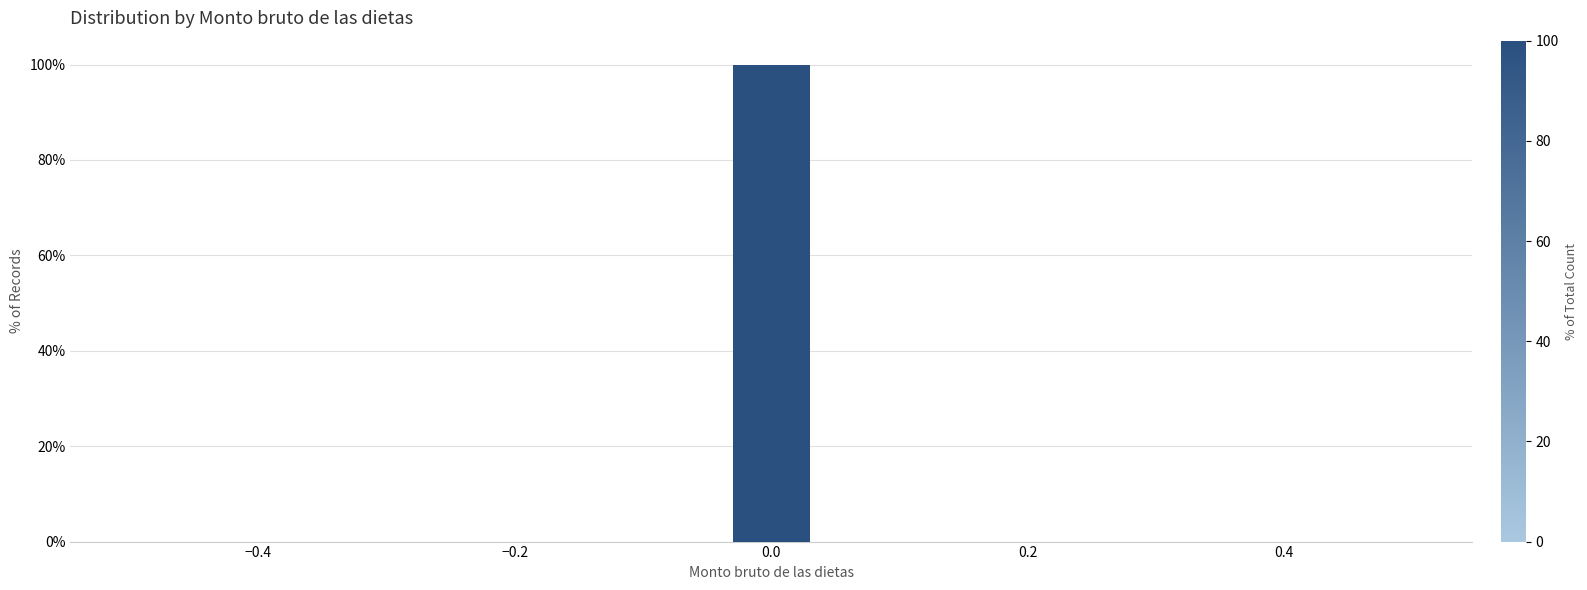

Read against the x-axis, roughly where is the centre of the tallest bar?

0.00